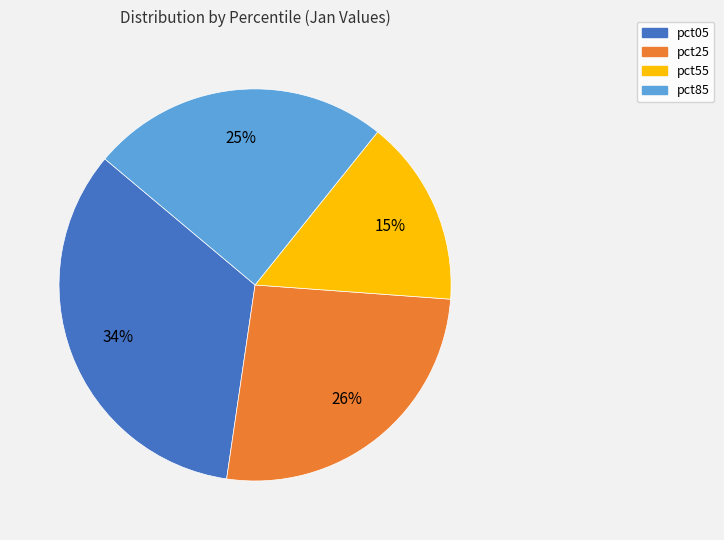

What is the largest slice in the pie chart?

pct05